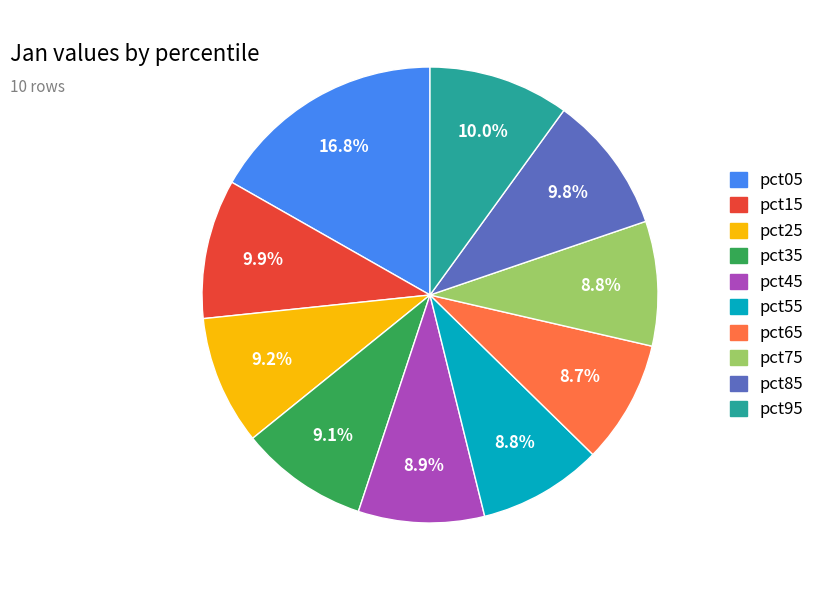

To the nearest percent, what portion does pct55 represent?

9%